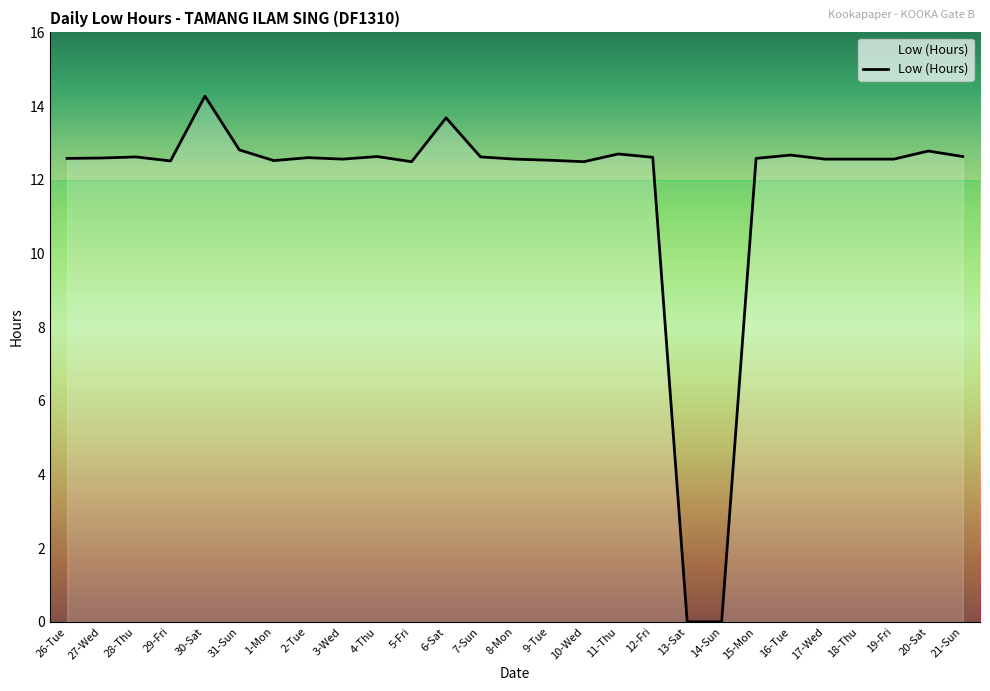

Which label corresponds to the largest value in the chart?

30-Sat